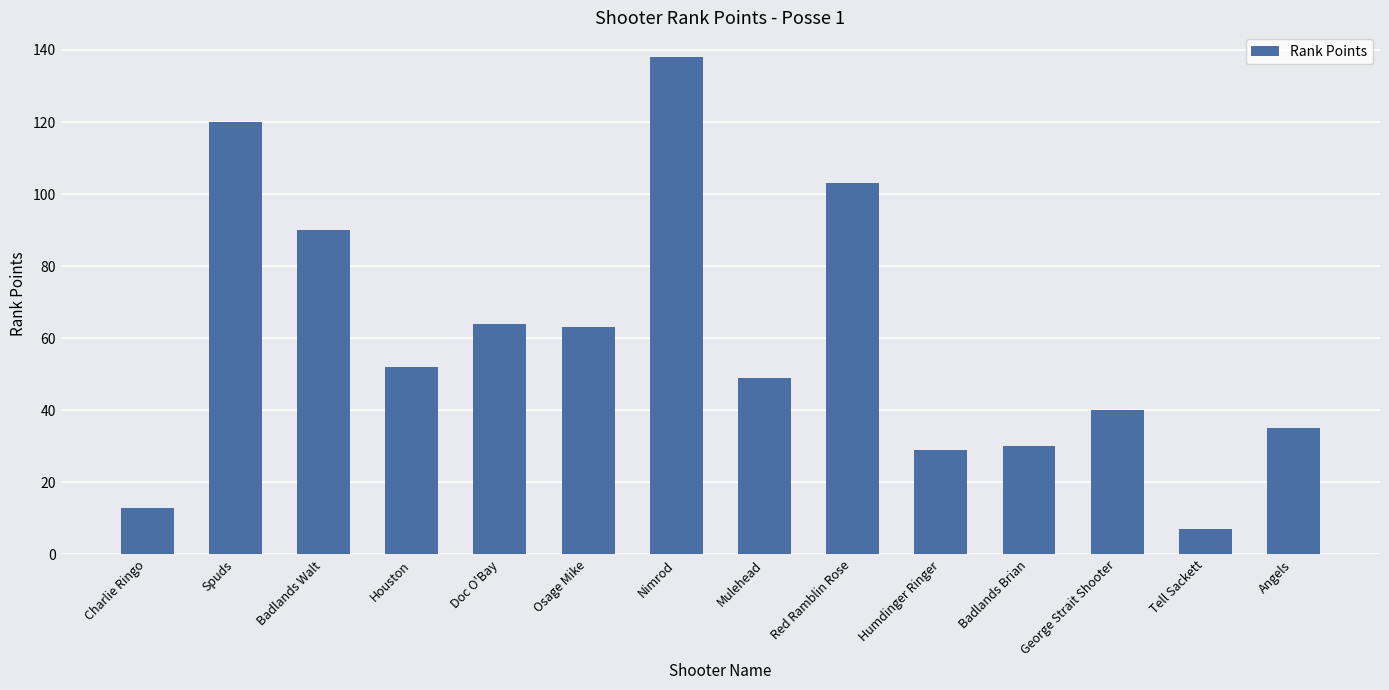

What is the change in value from Badlands Walt to Houston?

-38